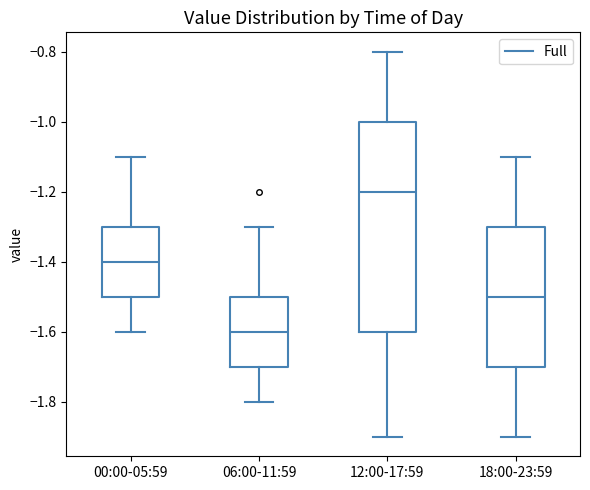

Which box's median line is the highest?

12:00-17:59